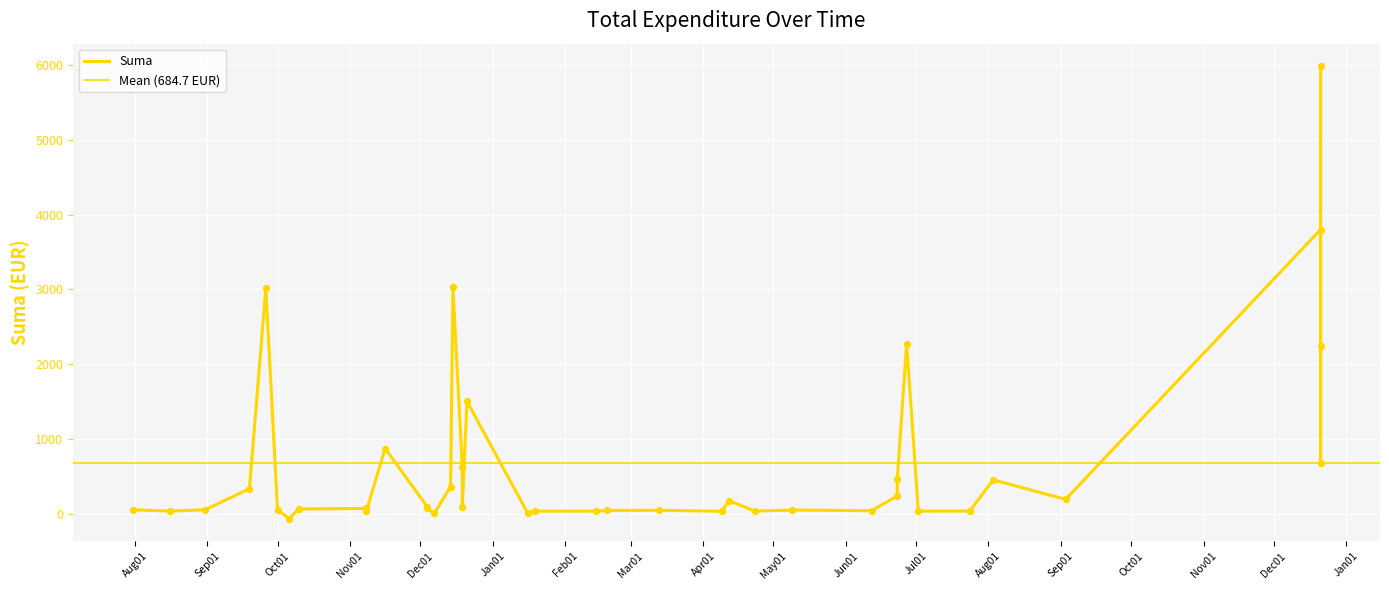

Between 2017-11-08 and 2018-02-14, which is larger?

2017-11-08